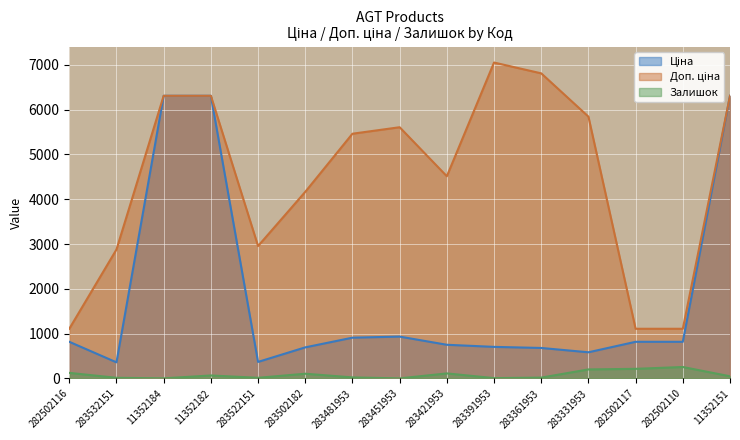

Which series has the largest total across all categories?

Доп. ціна